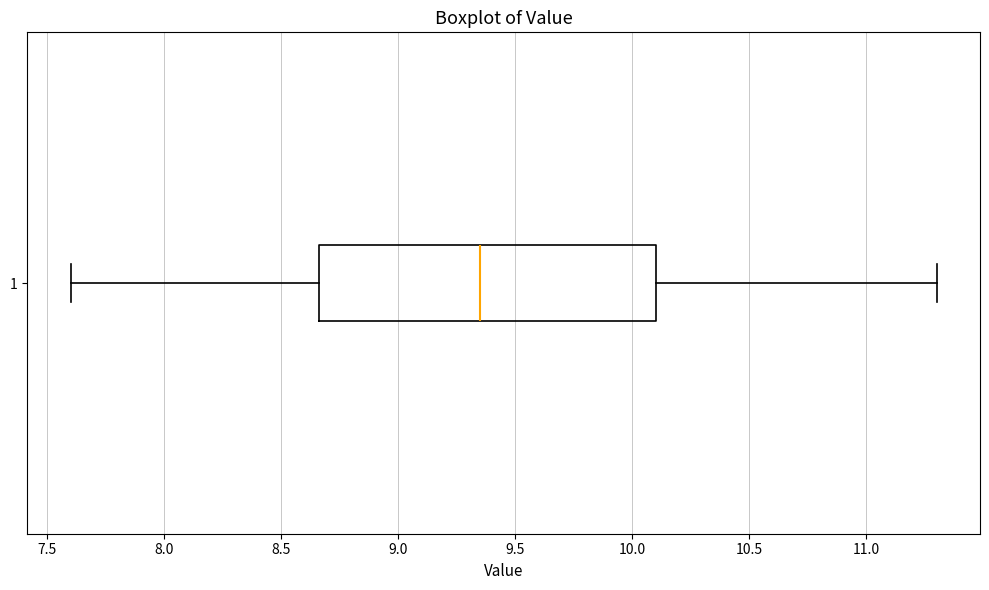

Read this box plot against the x-axis: the position of the median line, the range covered by the box, and the ends of both whiskers. The values are not printed on the chart, so give them approximately, as read against the axis.

median 9.35, box 8.65 to 10.10, whiskers 7.60 to 11.30